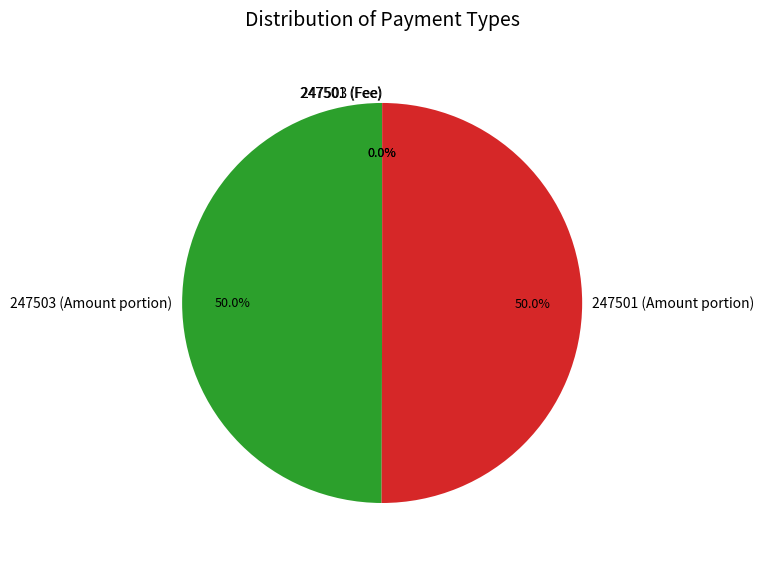

Approximately how many times larger is the value at 247501 (Amount portion) compared to 247503 (Amount portion)?

1.0